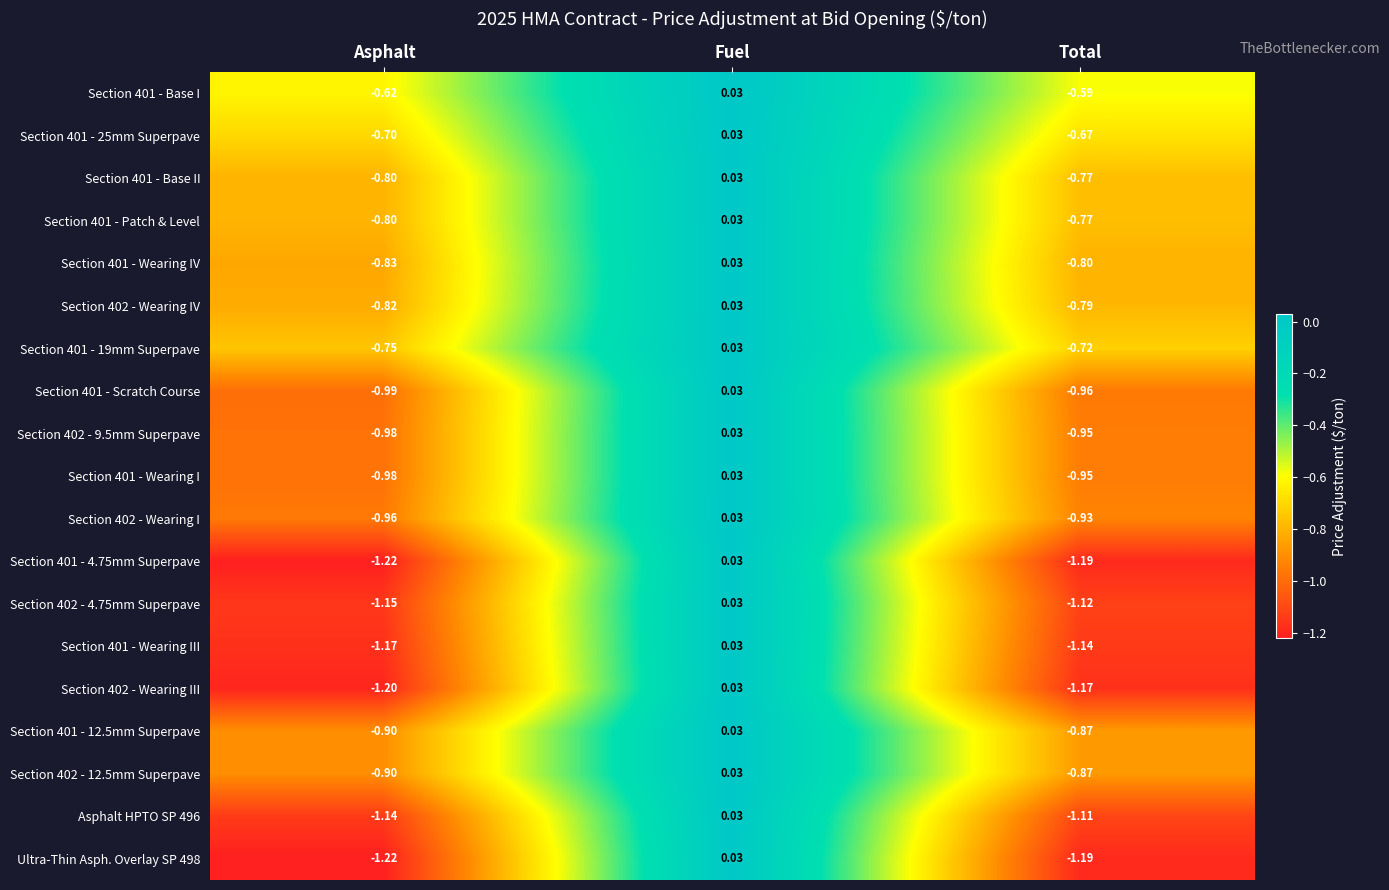

Rank the categories by Section 401 - Wearing IV value from highest to lowest.

Fuel, Total, Asphalt